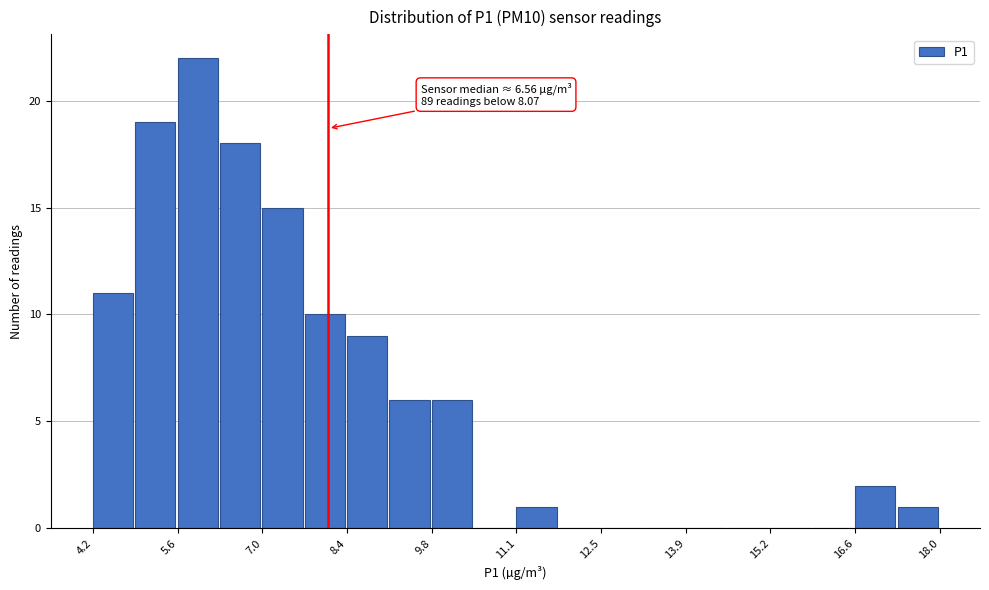

Read against the x-axis, roughly where is the centre of the tallest bar?

6.0